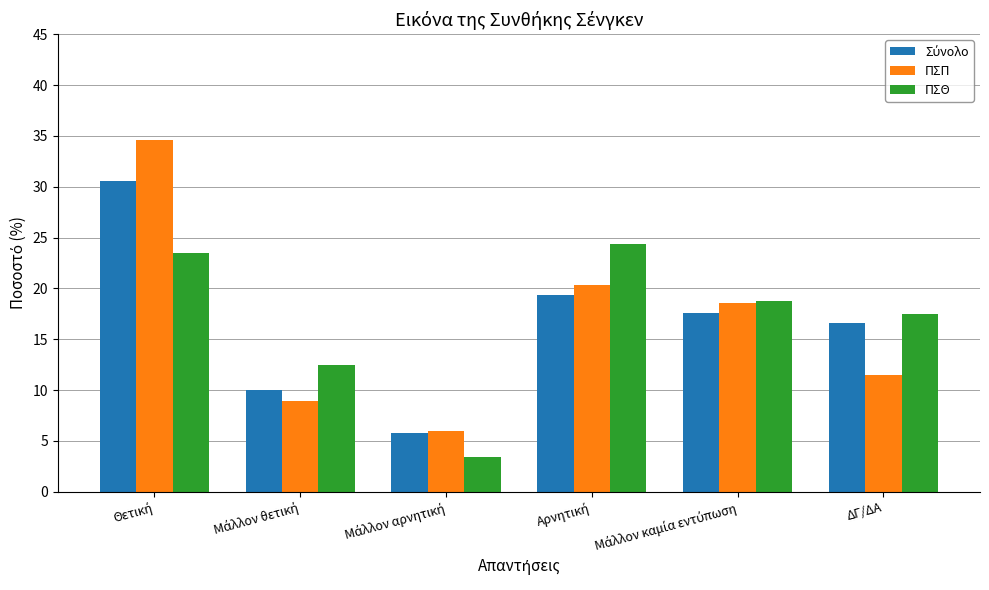

How many bars are there in total?

18